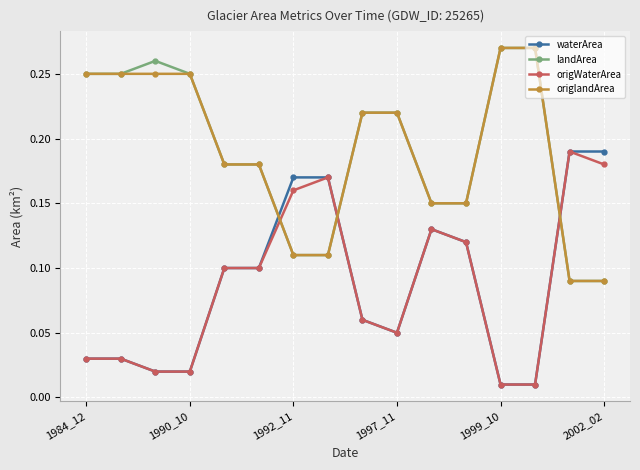

At how many categories does at least one series exceed 0?

16